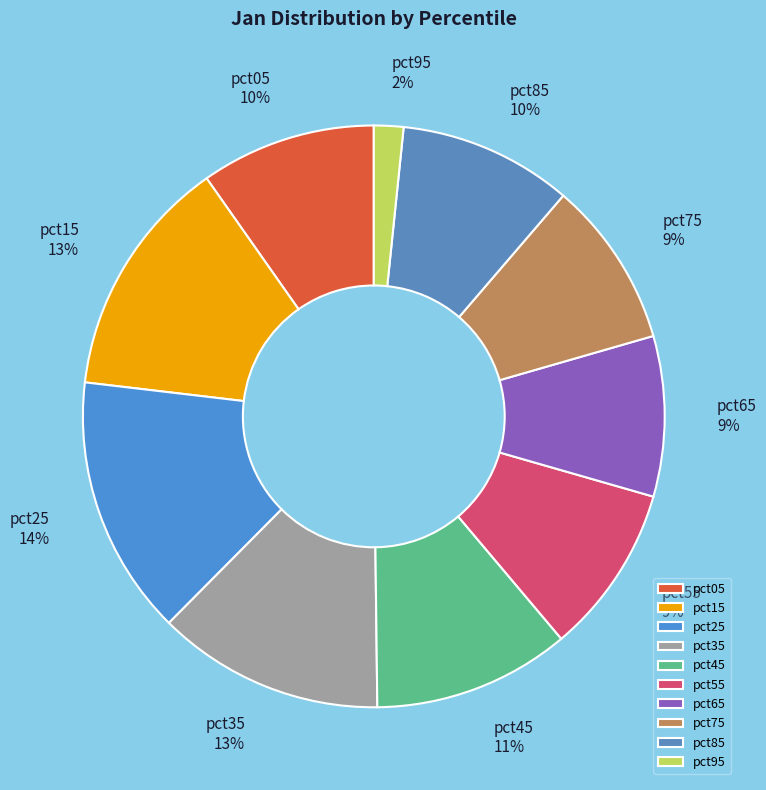

Is pct45 the majority of the pie?

No